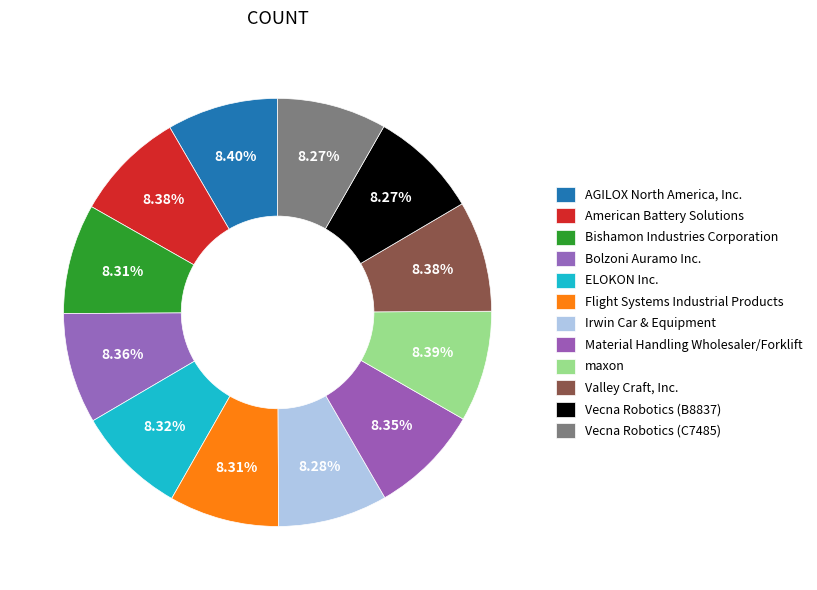

Count the number of slices in the pie.

12